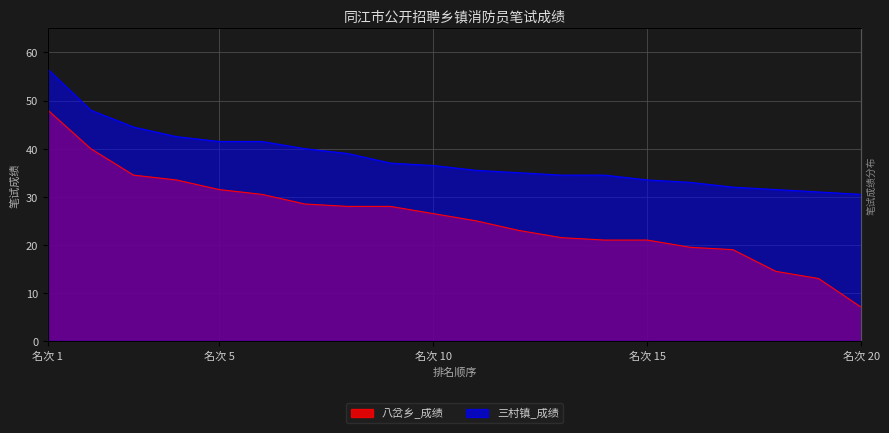

What position from the right is 名次 20?

1